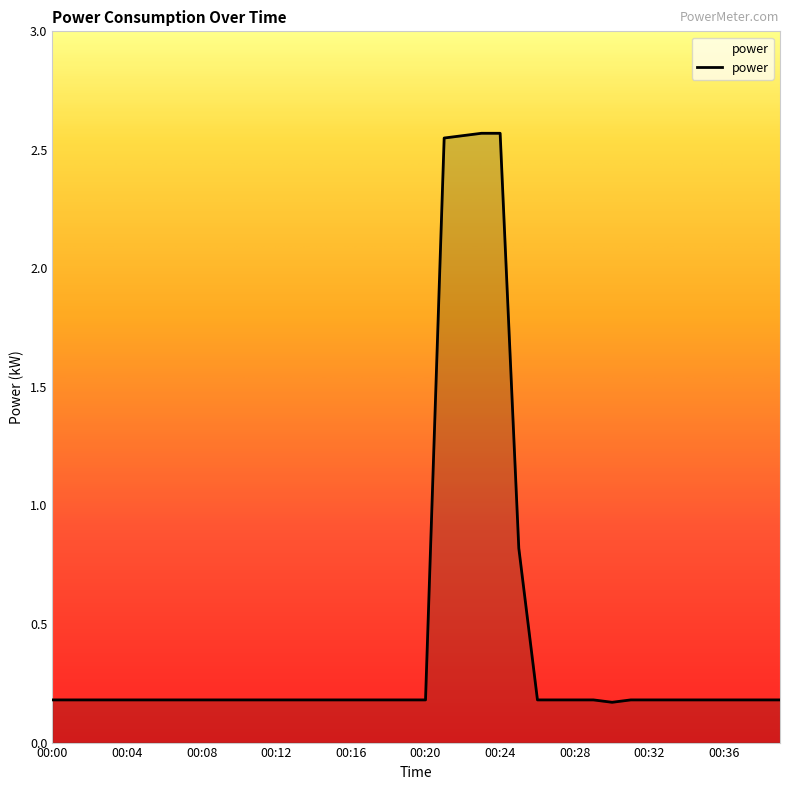

What is the smallest value displayed?

0.2